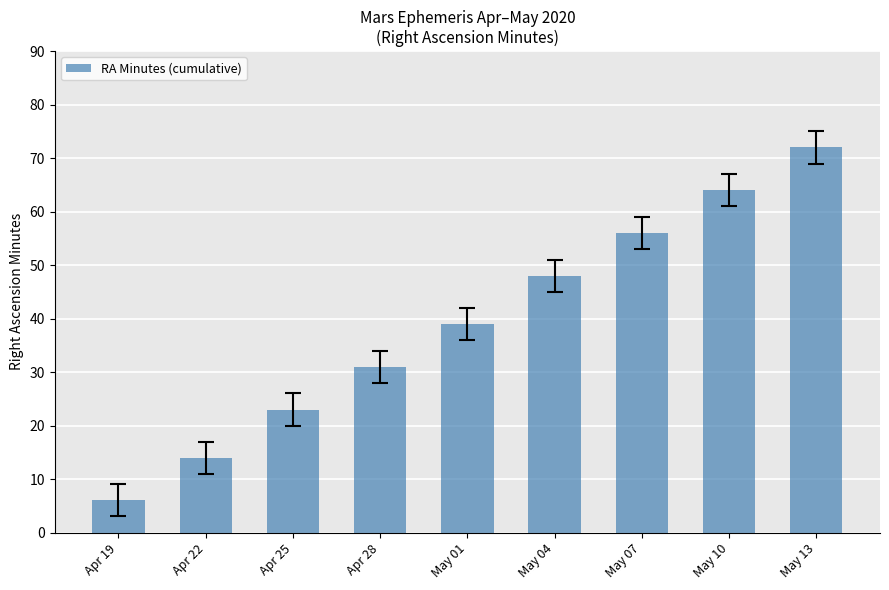

What position from the left is May 01?

5